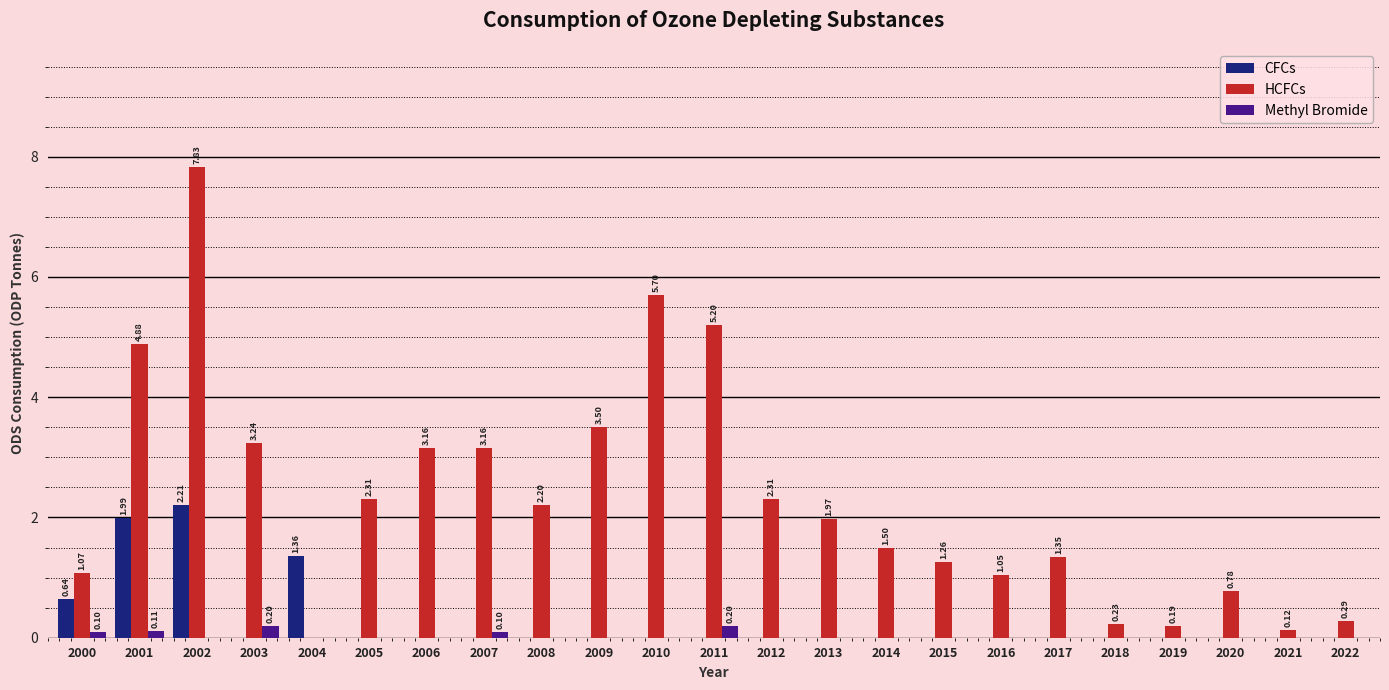

What is the sum of the CFCs values at 2009 and 2002?

2.2